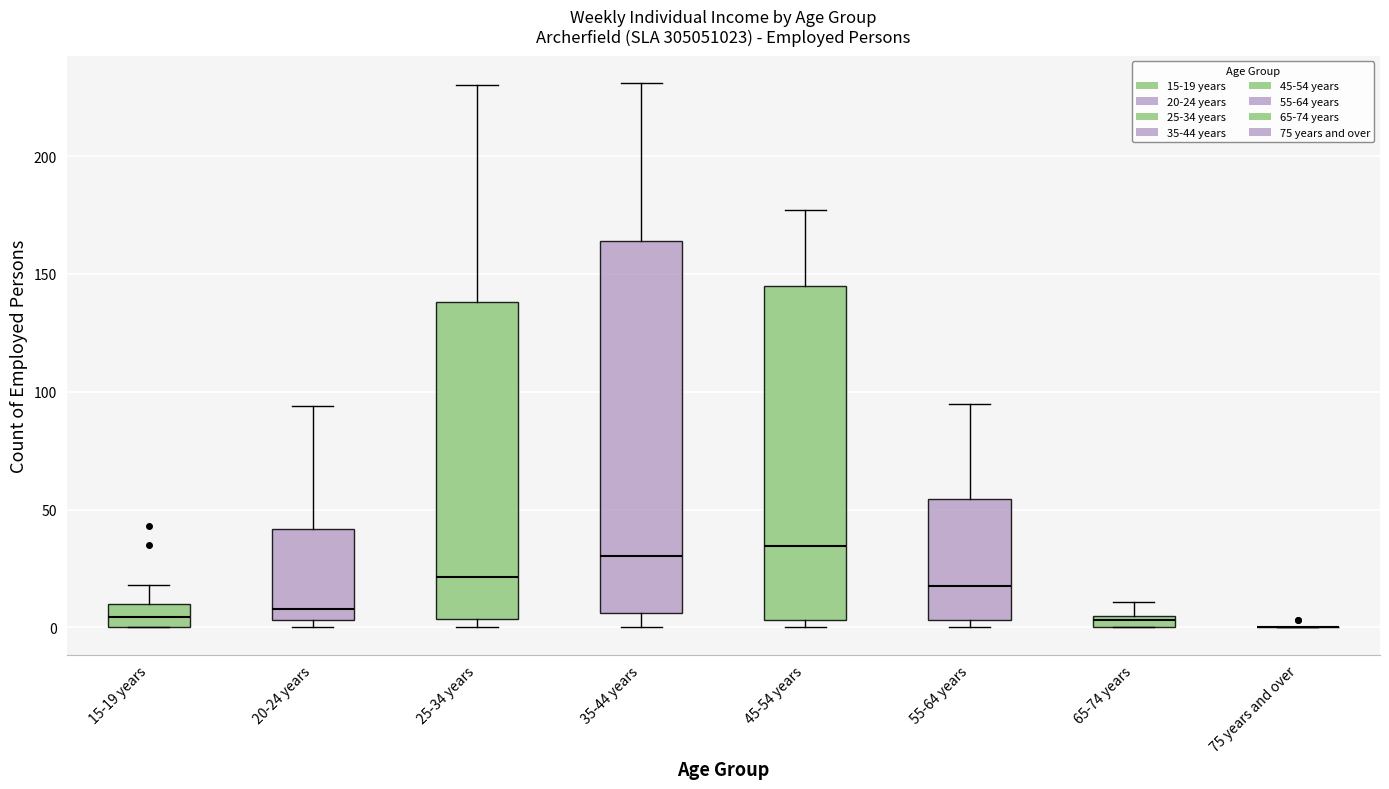

Comparing the boxes themselves (not the whiskers), which one is the tallest?

35-44 years